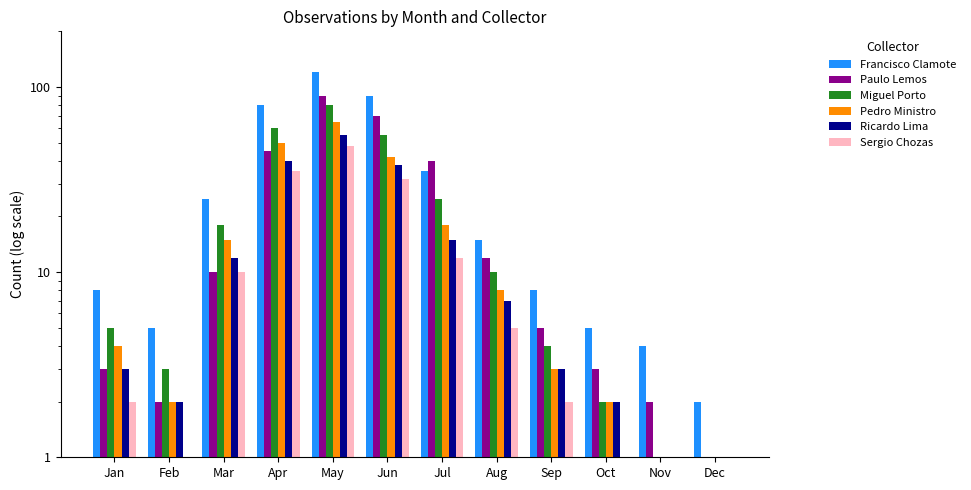

Where is Ricardo Lima nearest to the value 28?

Jun